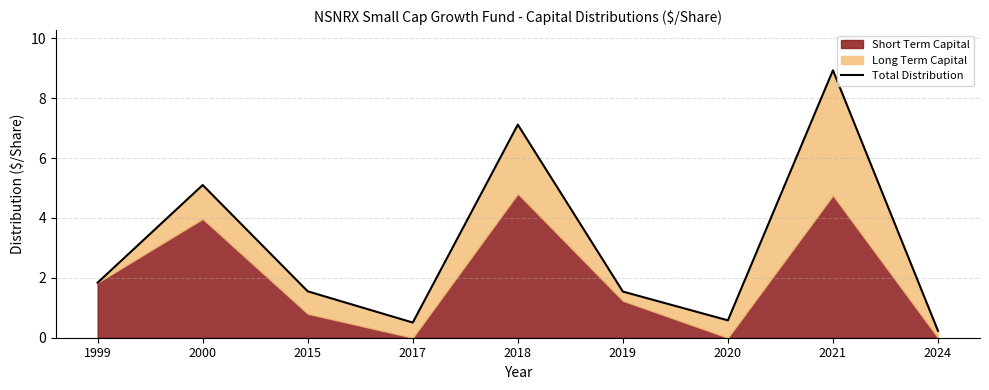

How many interior local peaks (higher than both neighbors) does the data have?

3